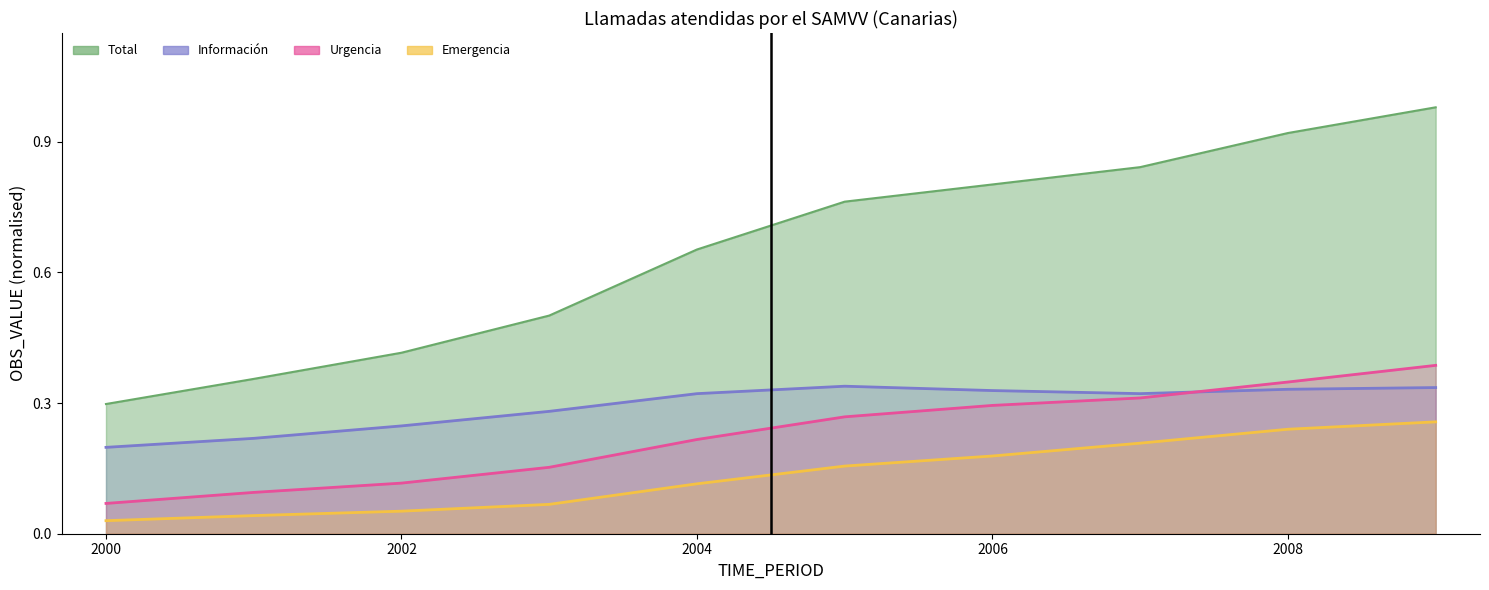

What is the difference between the maximum and minimum values in the Urgencia series?

0.3